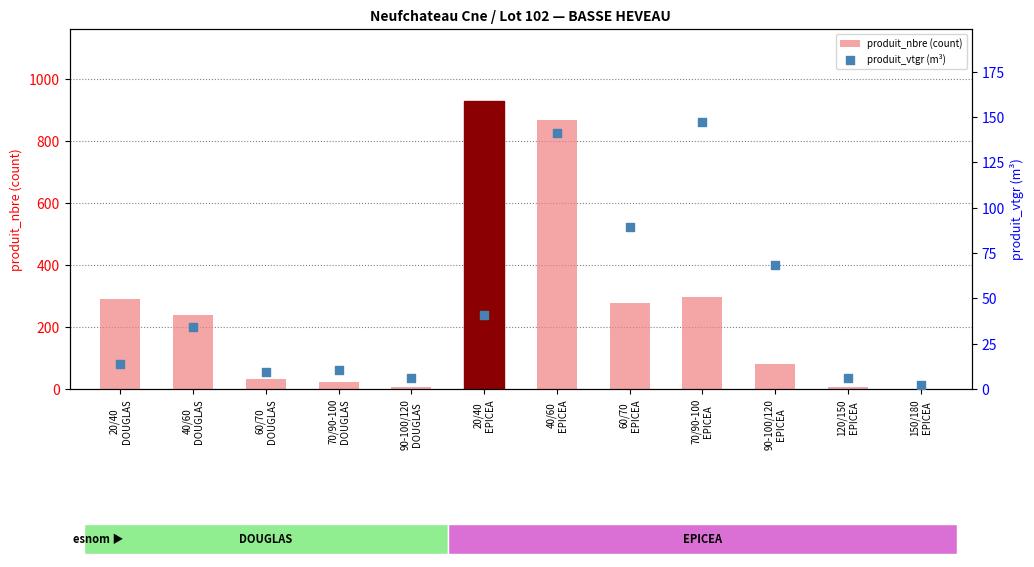

What are all the series names shown in the legend?

produit_nbre (count), produit_vtgr (m³)